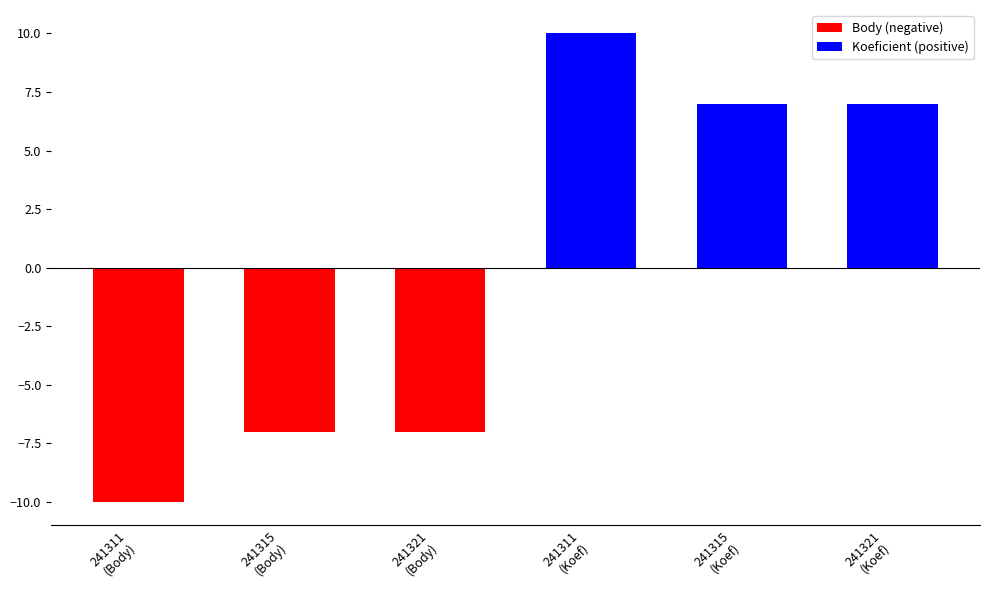

What is the sum of the Koeficient (positive) values at 241311 (Koef) and 241315 (Koef)?

17